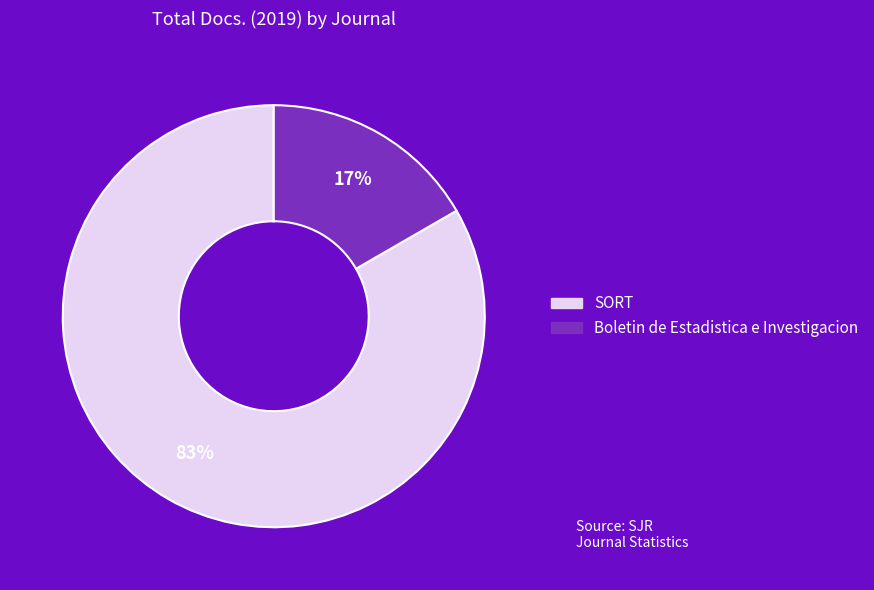

Which category has the smallest portion of the pie?

Boletin de Estadistica e Investigacion